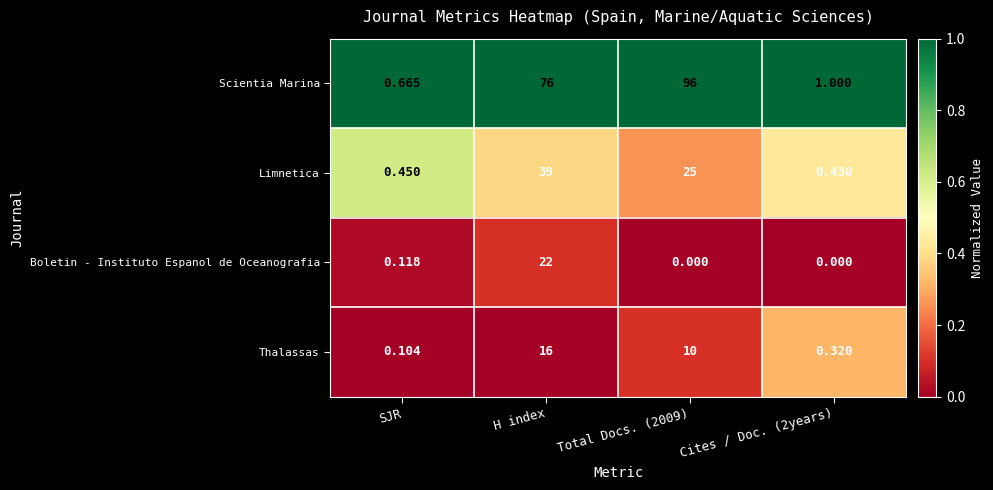

Which series changed the most between H index and Cites / Doc. (2years)?

Scientia Marina